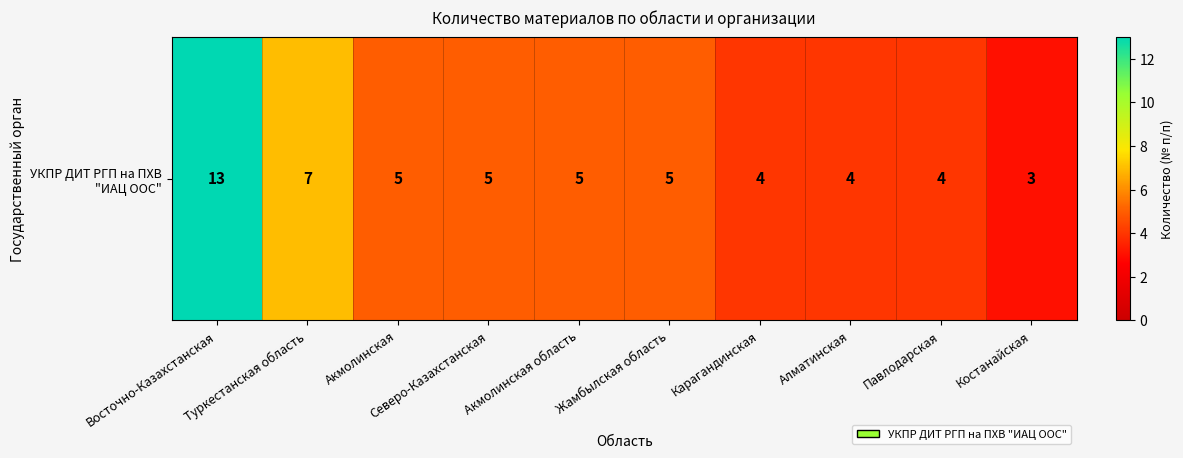

At which category does the chart reach its minimum across all series?

Костанайская